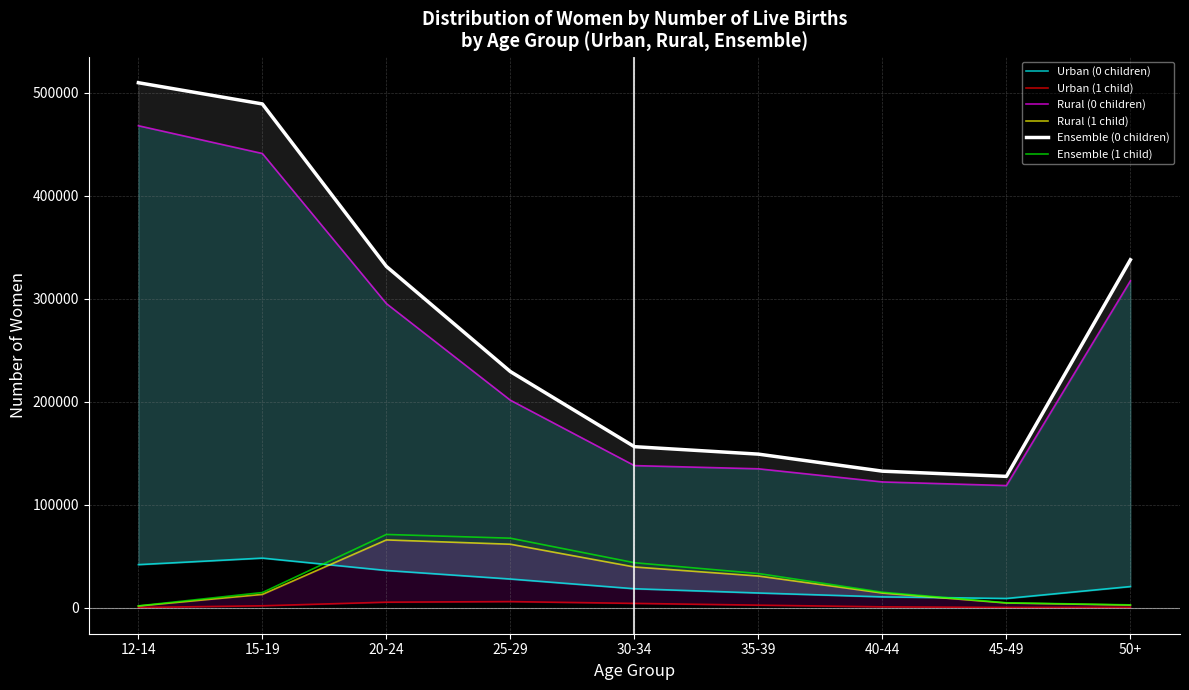

At which label does Rural (0 children) first exceed 201494?

12-14